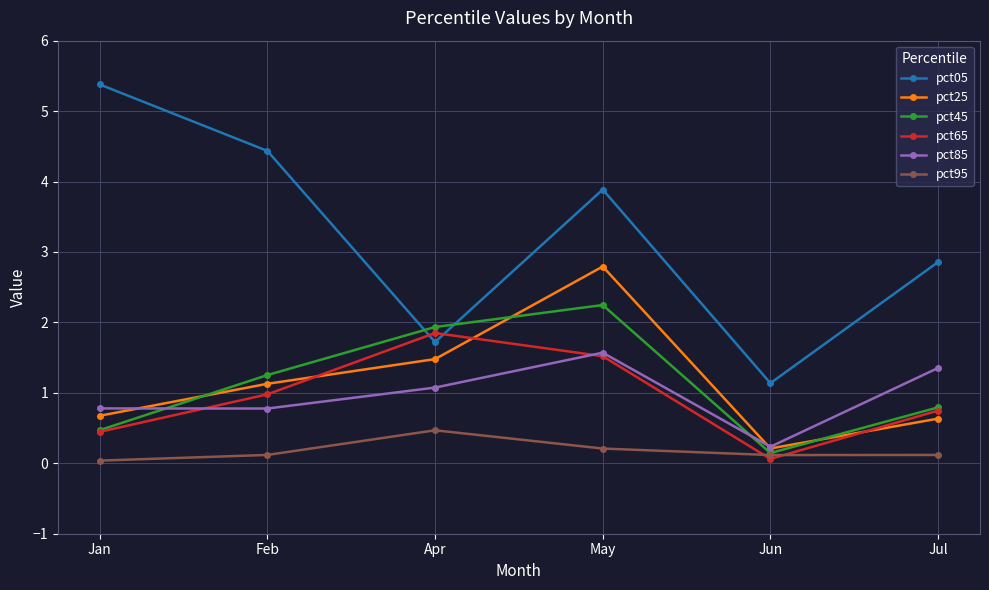

Between which two adjacent categories do pct05 and pct45 first intersect?

Feb and Apr